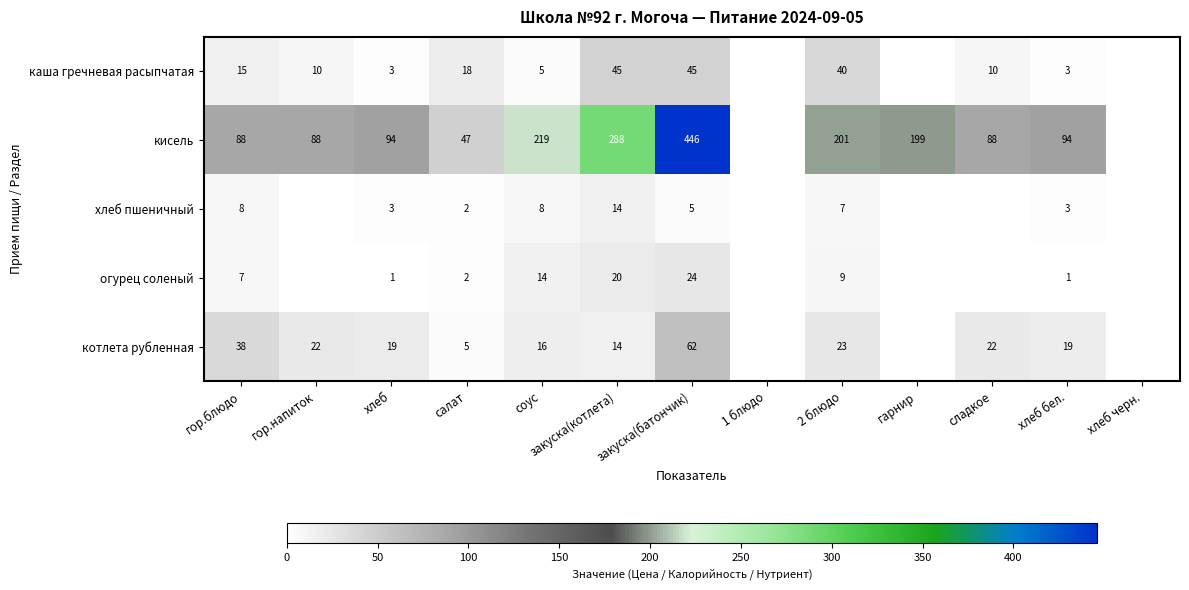

Is it true that хлеб пшеничный equals 10.1 at 2 блюдо?

False